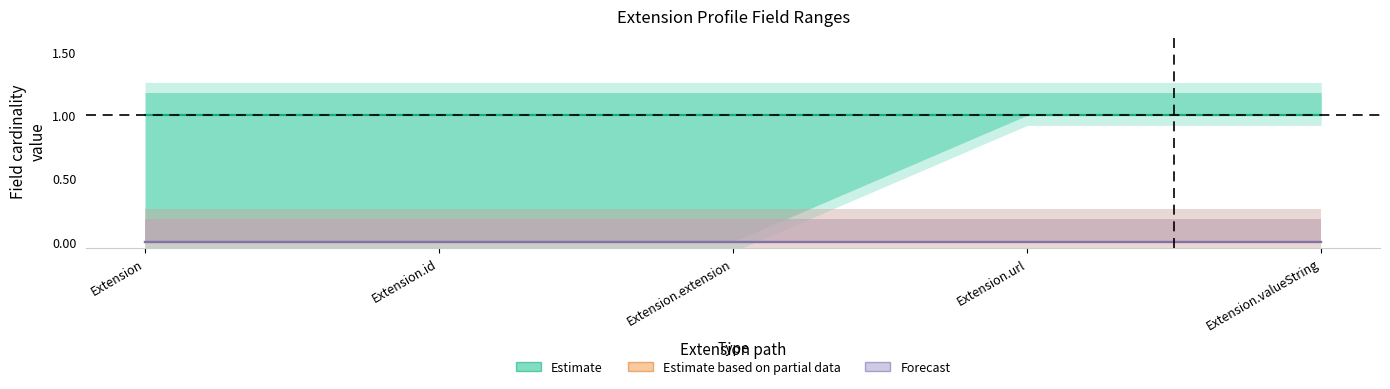

True or false: Estimate based on partial data has more than 1 interior local peaks.

False